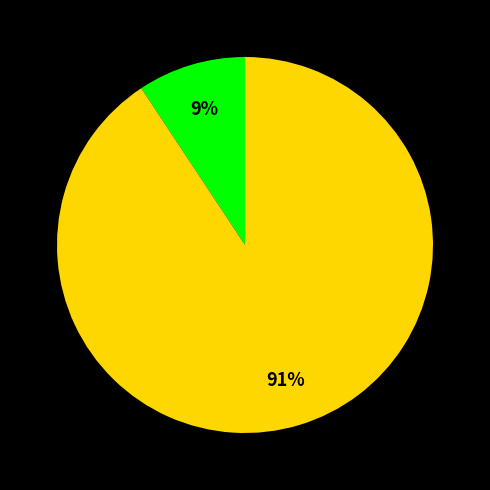

To the nearest percent, what is the average slice percentage?

50%